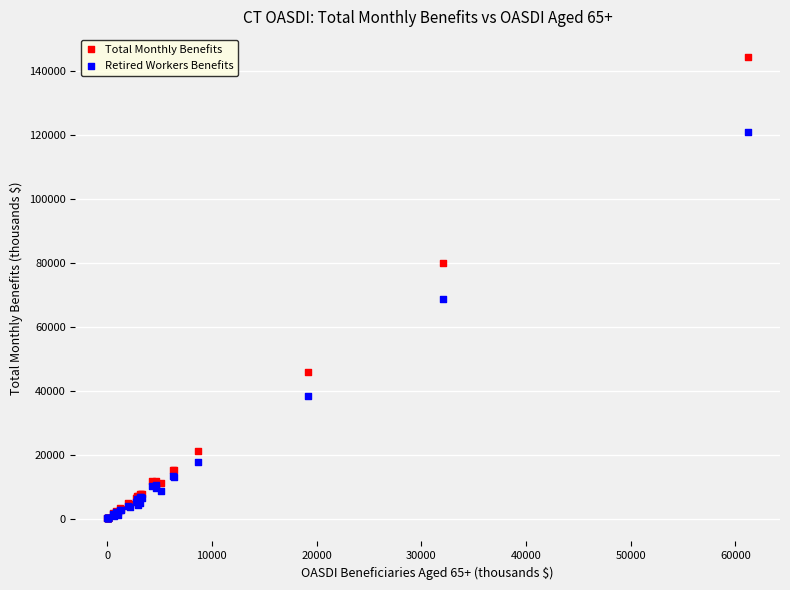

What are all the series names shown in the legend?

Total Monthly Benefits, Retired Workers Benefits